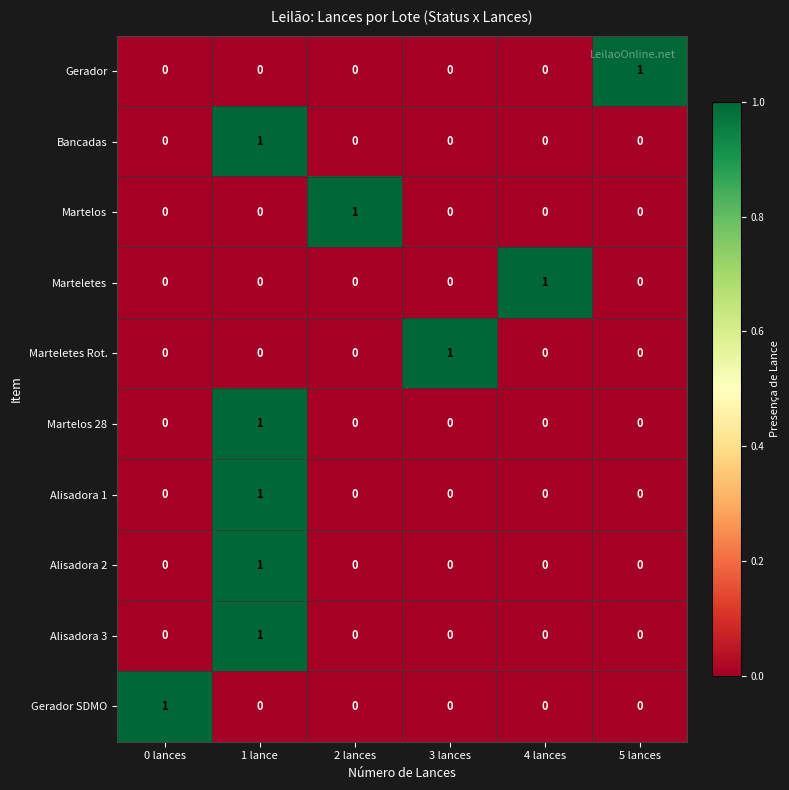

Is it true that Martelos equals 0 at 1 lance?

True